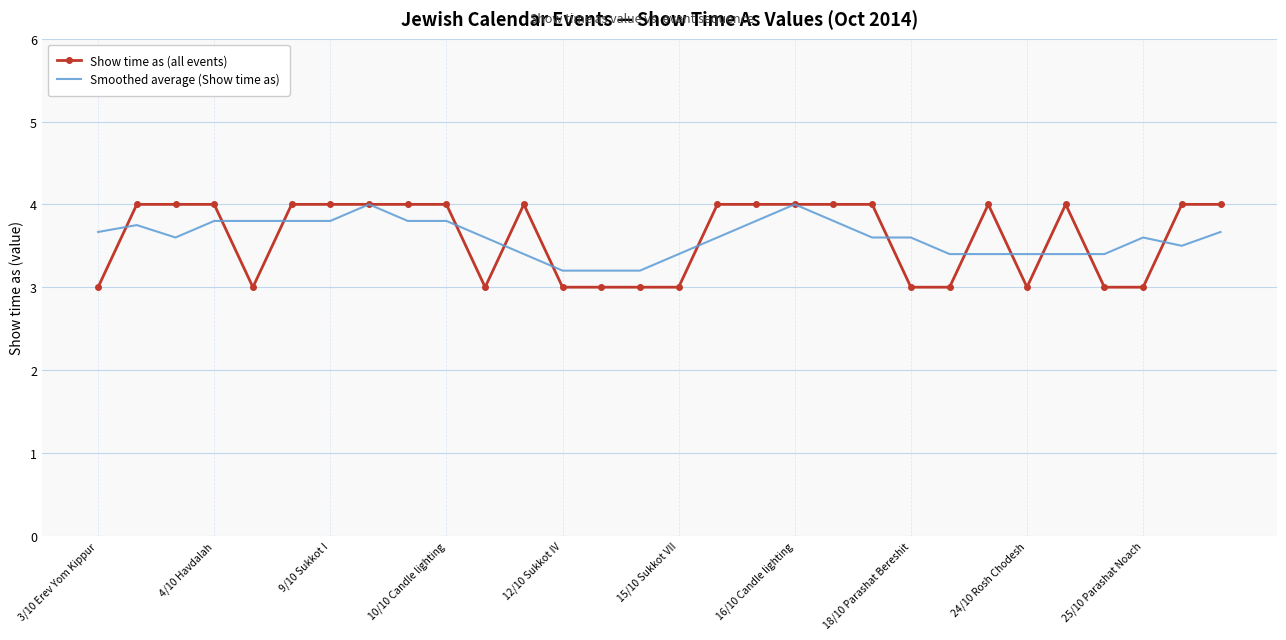

What is the highest value of the Show time as (all events) series?

4.0